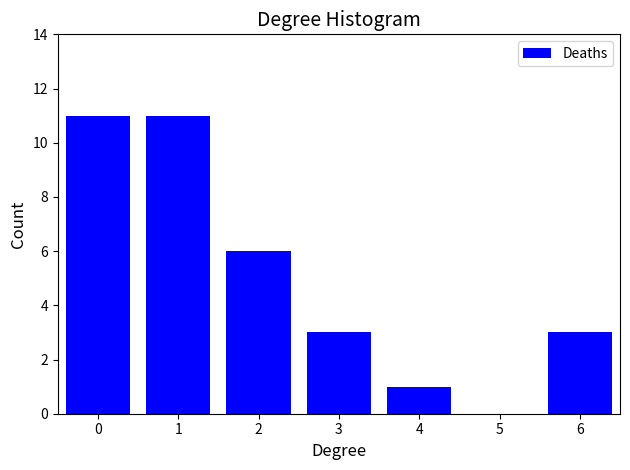

Reading right to left, list all the values displayed in this chart.

6=3	5=0	4=1	3=3	2=6	1=11	0=11